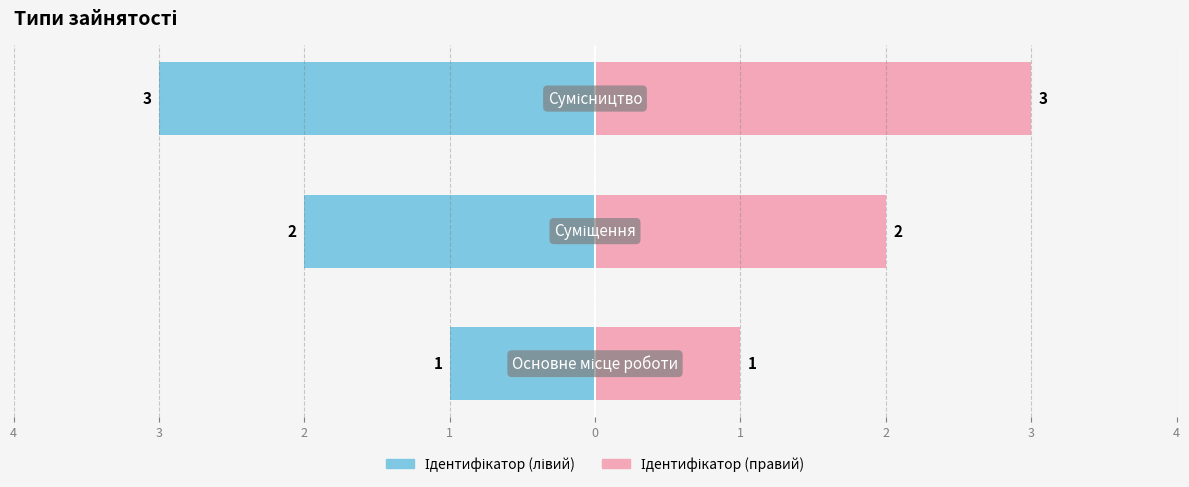

Reading right to left, what are all the values shown in this chart?

Ідентифікатор (лівий): 2=-3	3=-2	4=-1
Ідентифікатор (правий): 2=3	3=2	4=1